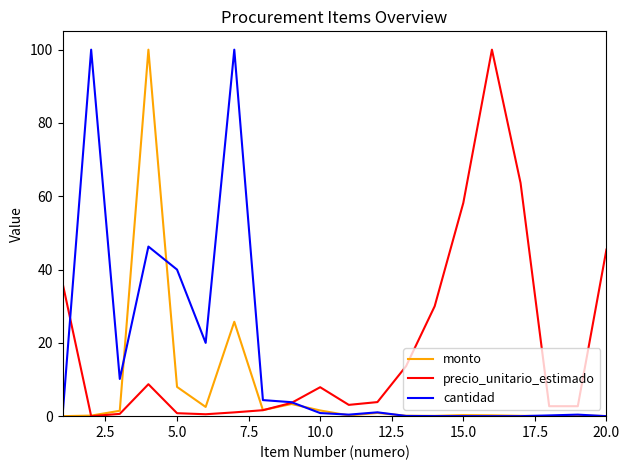

What is the highest value of the monto series?

100.0